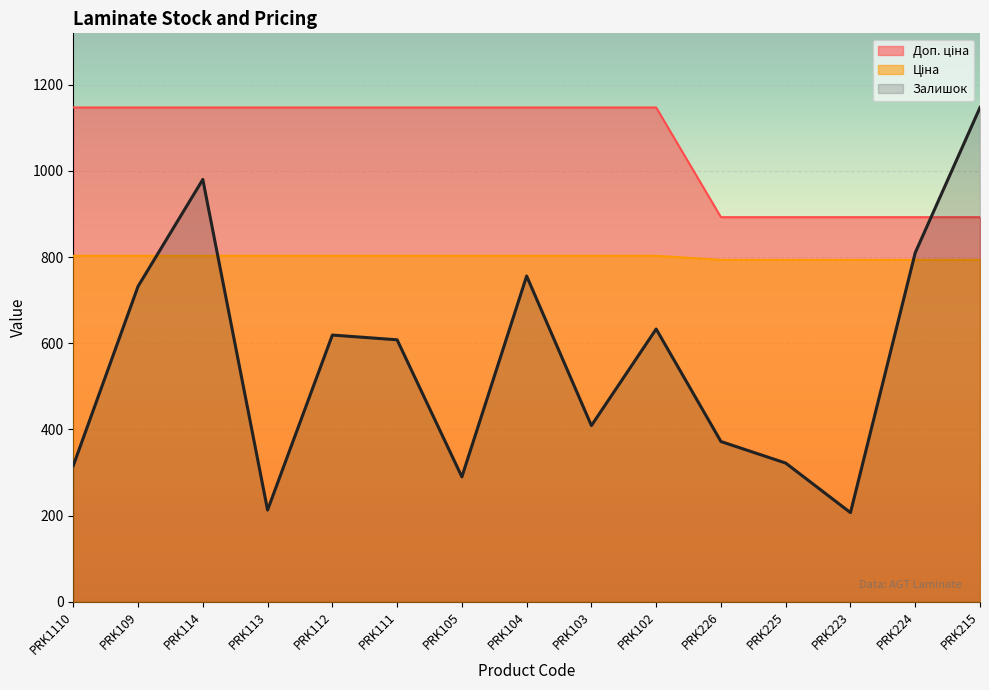

What is the sum of the Залишок values at PRK109 and PRK104?

1488.0